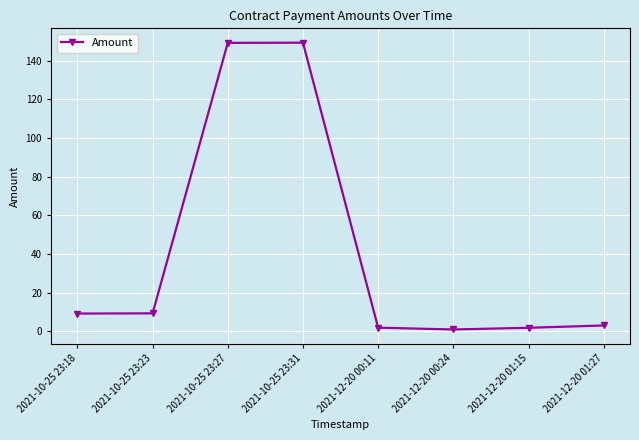

The chart shows a value of 1.8 at 2021-12-20 01:15. True or false?

True